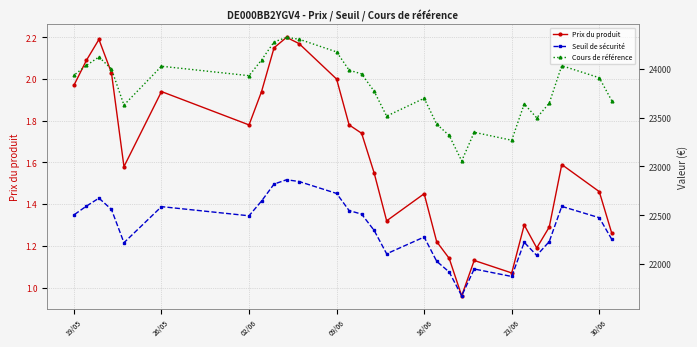

The Prix du produit series shows 0.5 at 16/06. True or false?

False